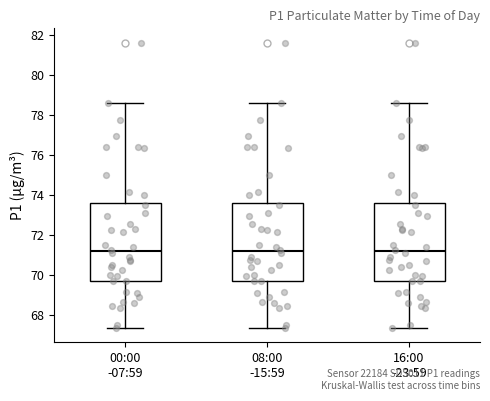

Reading left to right, read every box against the y-axis: the position of its median line, the range the box covers, and the ends of its whiskers. The values are not printed on the chart, so give them approximately, as read against the axis.

00:00 -07:59: median 71.2, box 69.6 to 73.6, whiskers 67.4 to 78.6
08:00 -15:59: median 71.2, box 69.6 to 73.6, whiskers 67.4 to 78.6
16:00 -23:59: median 71.2, box 69.6 to 73.6, whiskers 67.4 to 78.6